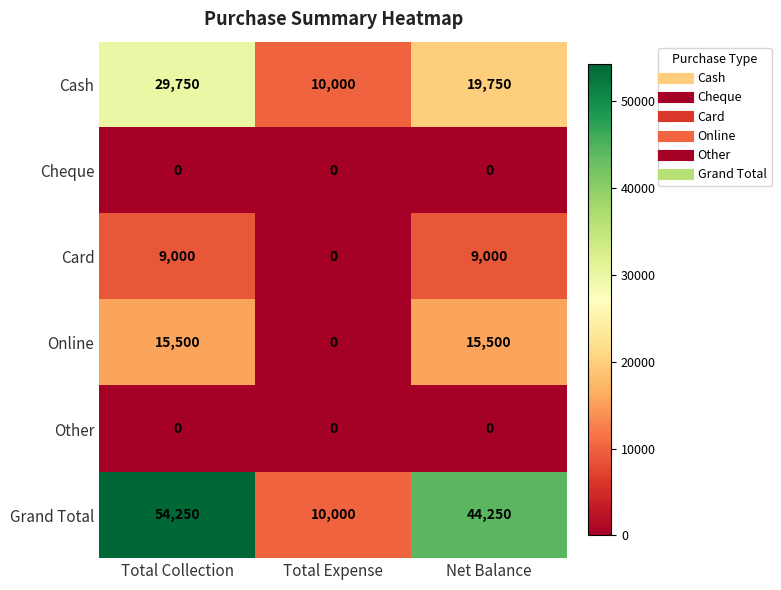

Which series has the largest range (max minus min)?

Grand Total